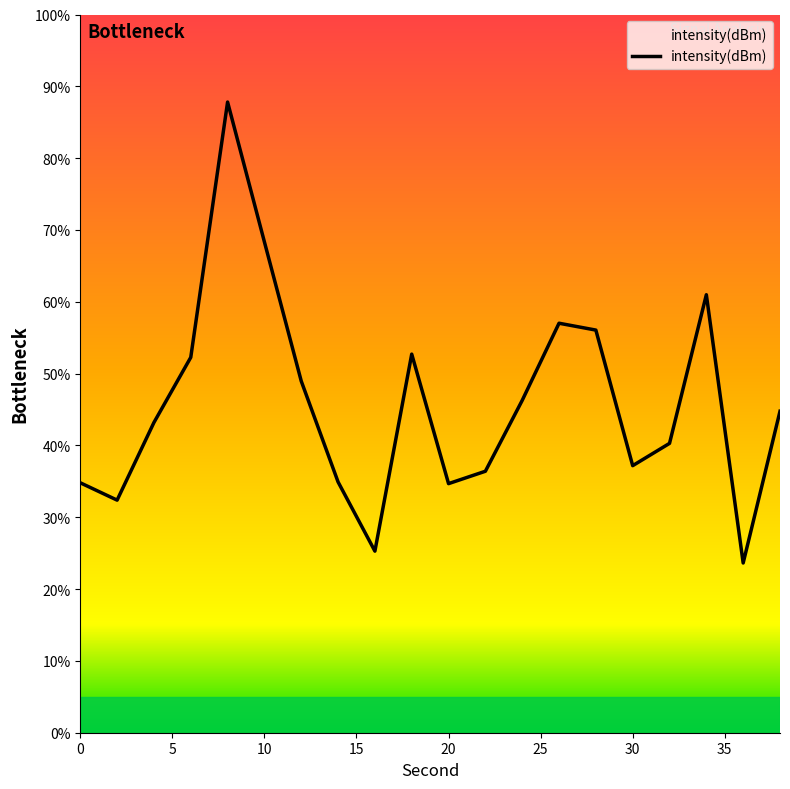

Count the number of data series in this chart.

1